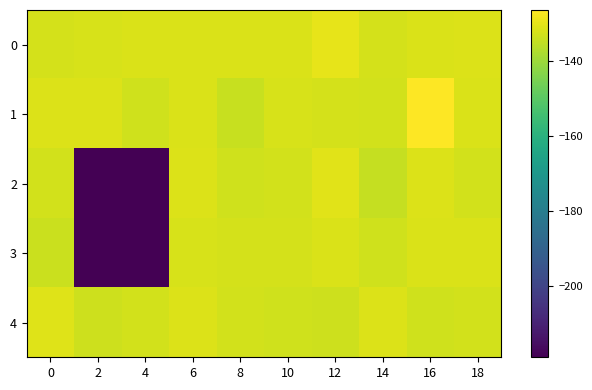

Which has a higher value, 14 or 18?

18